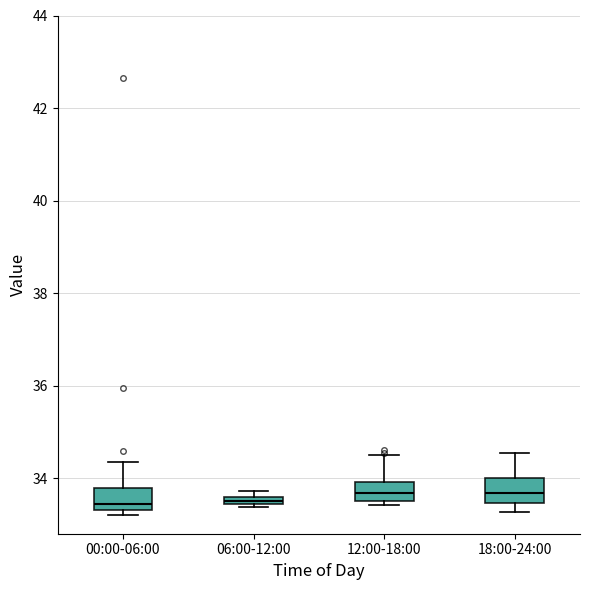

Where is the lower edge of the box for 06:00-12:00 on the y-axis? The values are not printed on the chart, so give them approximately, as read against the axis.

33.4